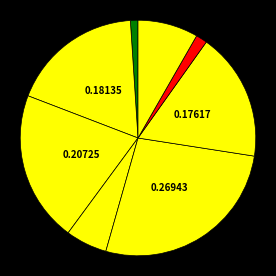

How many segments does this pie chart have?

8